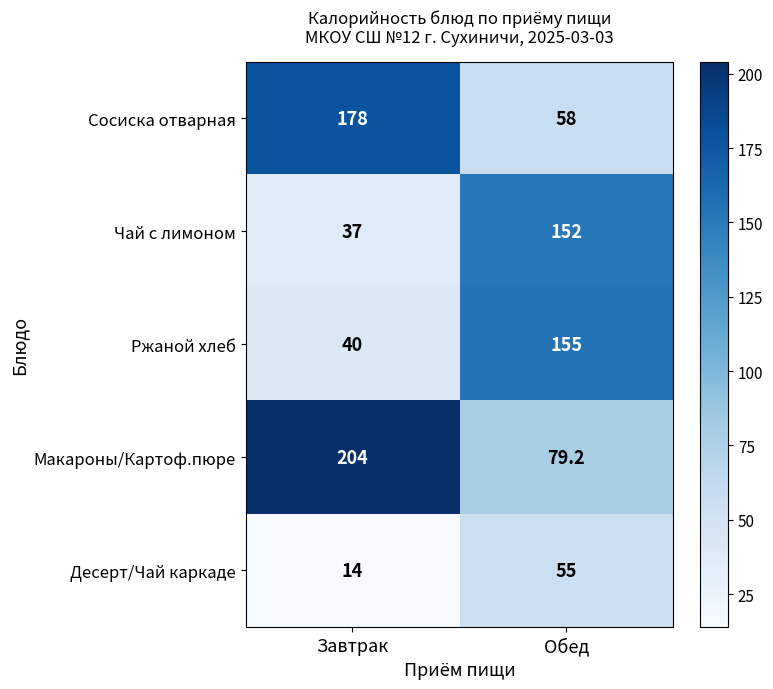

Reading left to right, what are all the values shown in this chart?

Сосиска отварная: Завтрак=178.0	Обед=58.0
Чай с лимоном: Завтрак=37.0	Обед=152.0
Ржаной хлеб: Завтрак=40.0	Обед=155.0
Макароны/Картоф.пюре: Завтрак=204.0	Обед=79.2
Десерт/Чай каркаде: Завтрак=14.0	Обед=55.0